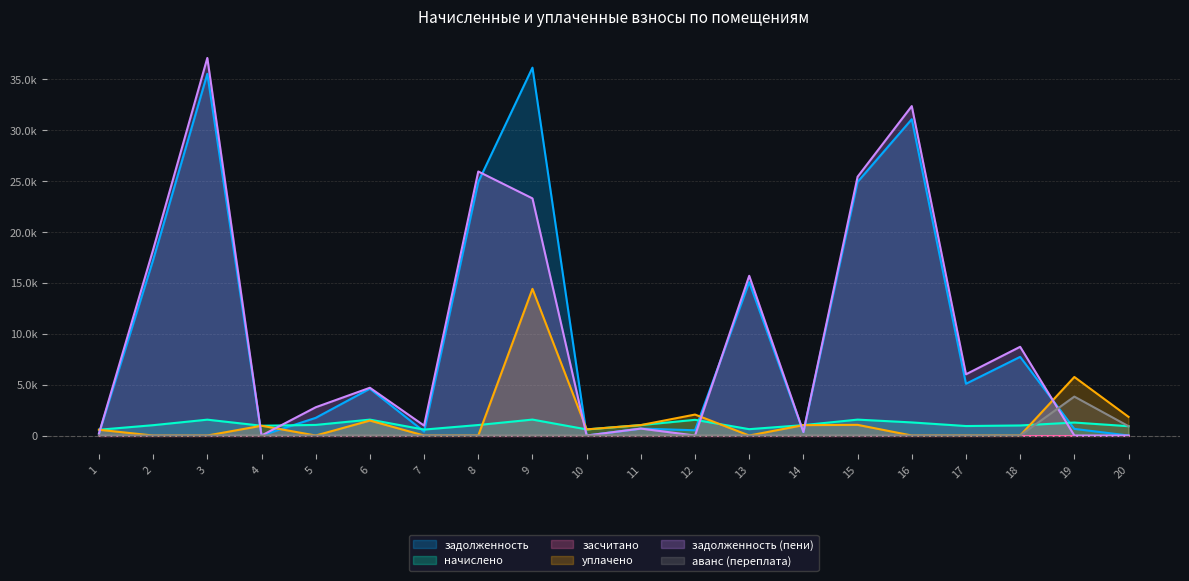

Is the value of задолженность at 3 greater than the value of аванс (переплата) at 9?

Yes